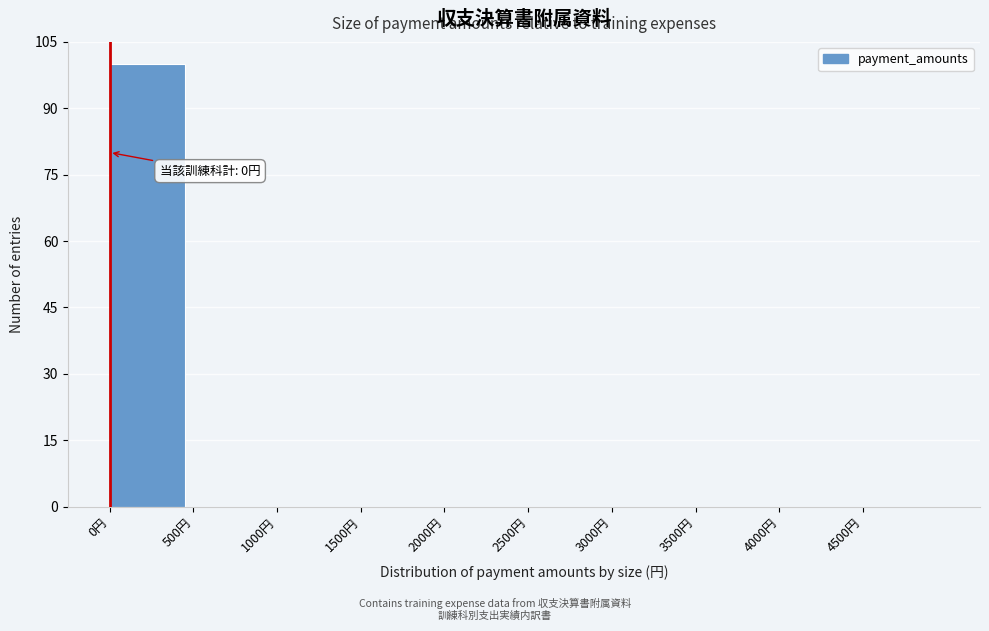

Which range on the x-axis has the tallest bar?

0 to 500